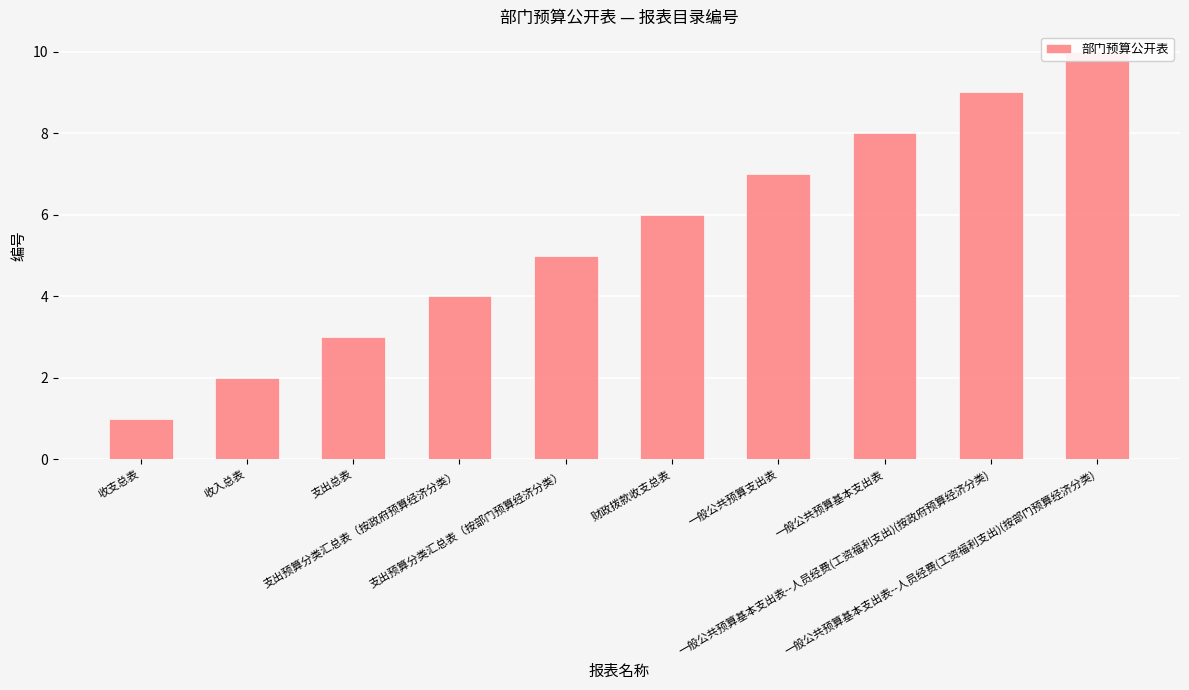

Reading right to left, what are all the values shown in this chart?

10	9	8	7	6	5	4	3	2	1